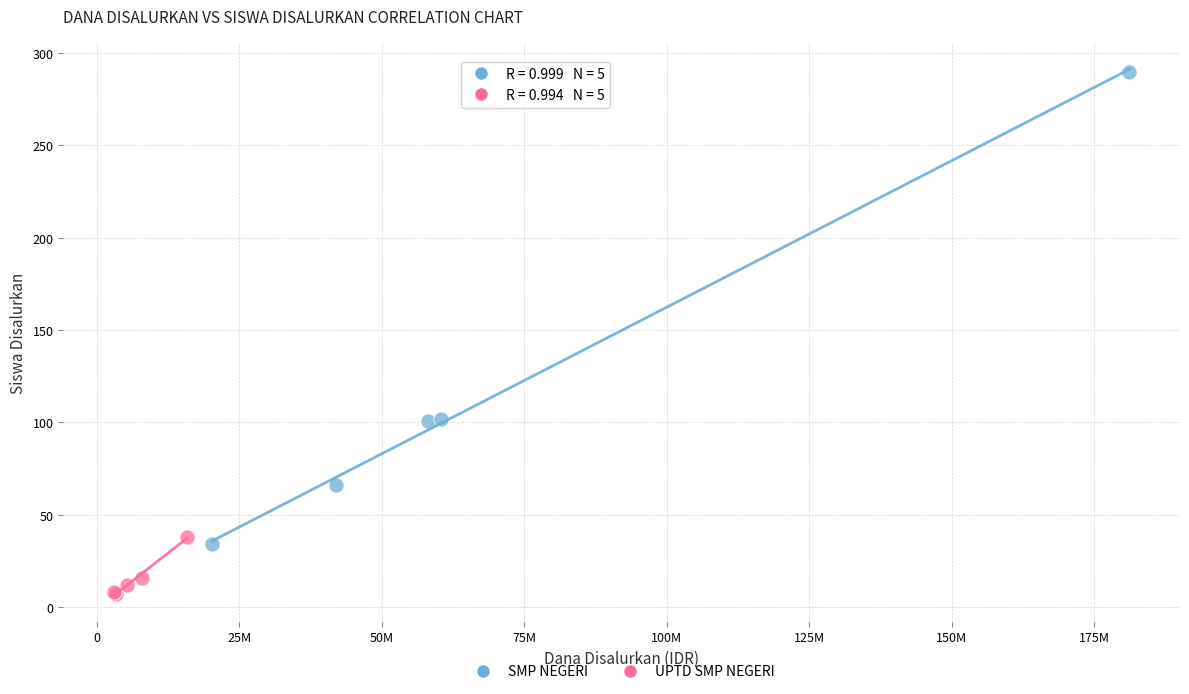

Which series has the largest Y range (max minus min)?

SMP NEGERI